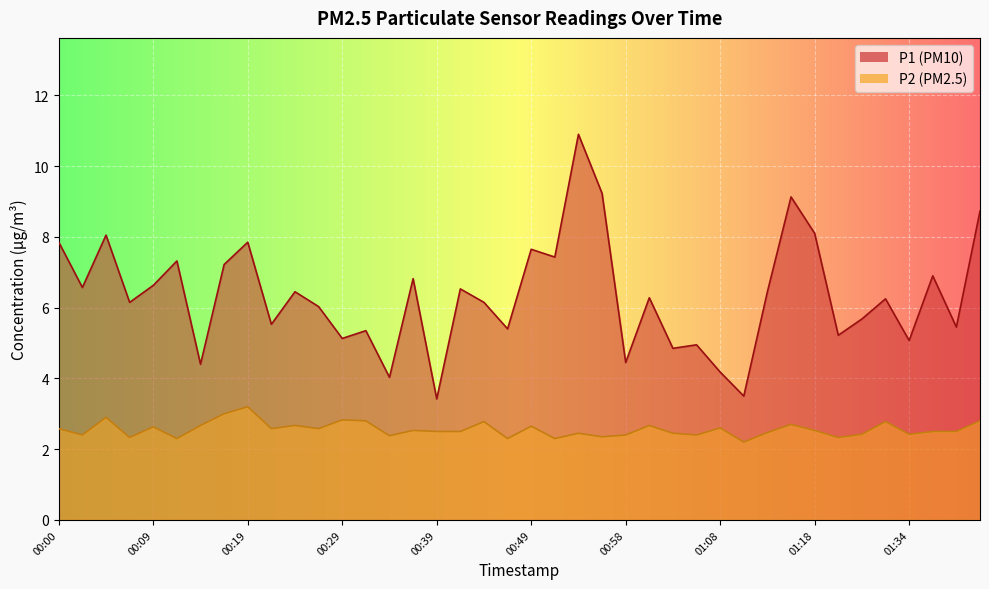

What is the difference between the maximum and minimum values in the P2 series?

1.0